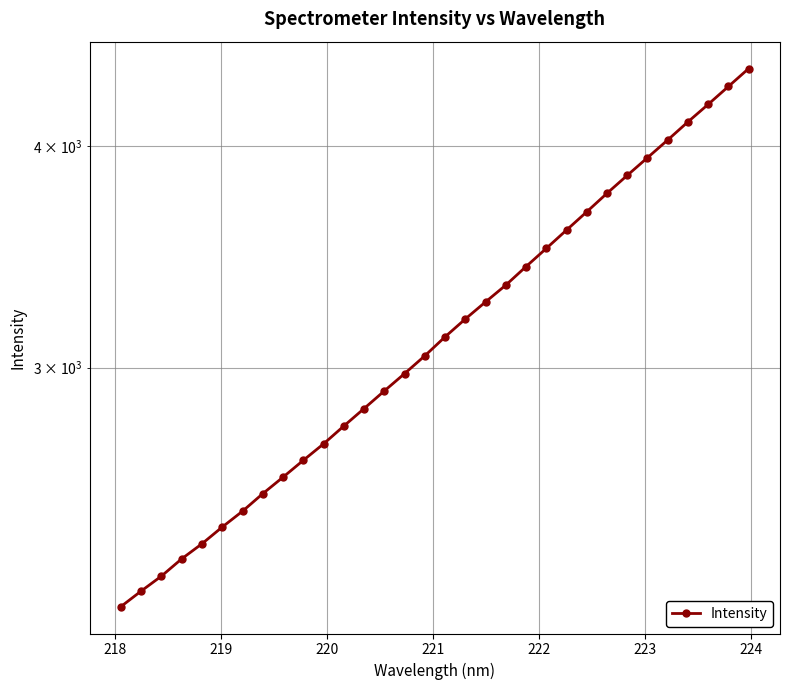

How many distinct data groups are displayed?

1